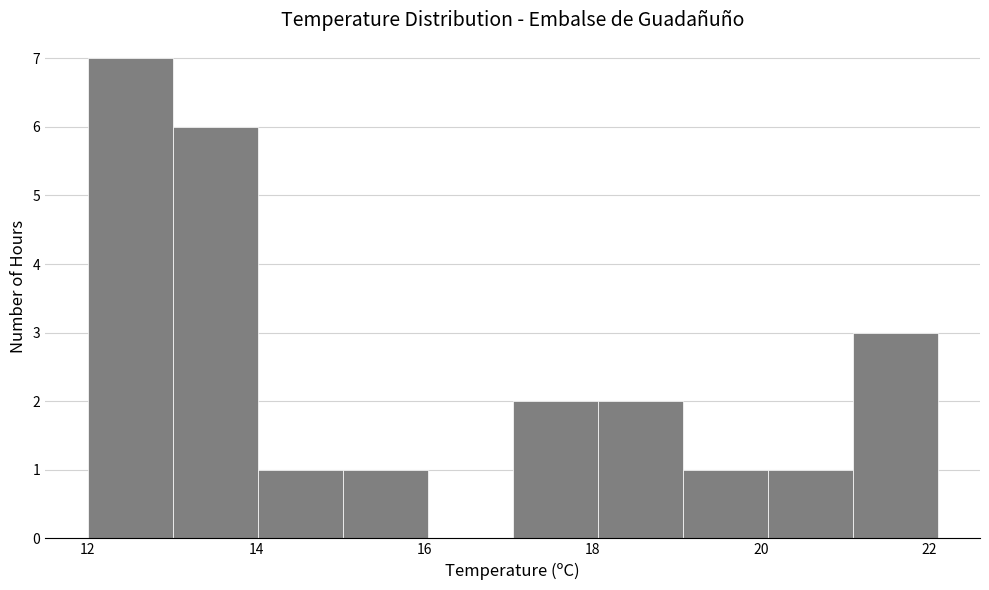

Reading left to right, list every bar in this chart as the range it spans on the x-axis followed by its height. Neither the bar edges nor the heights are printed on the chart, so give them approximately, as read against the axes.

12.0 to 13.0: 7
13.0 to 14.0: 6
14.0 to 15.0: 1
15.0 to 16.0: 1
16.0 to 17.0: 0
17.0 to 18.0: 2
18.0 to 19.0: 2
19.0 to 20.0: 1
20.0 to 21.0: 1
21.0 to 22.2: 3